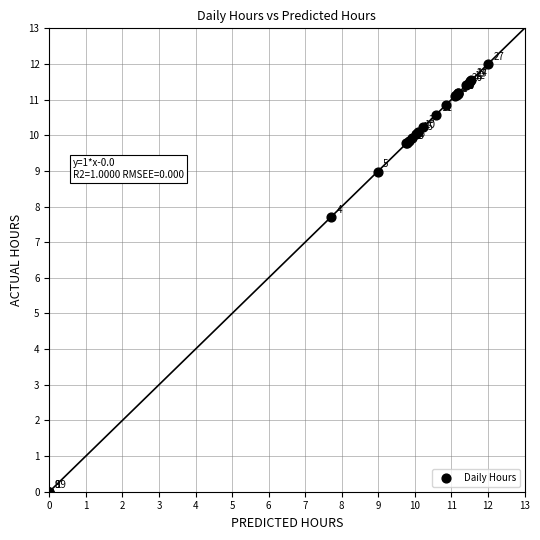

What Y value in the scatter plot is closest to 6?

7.7